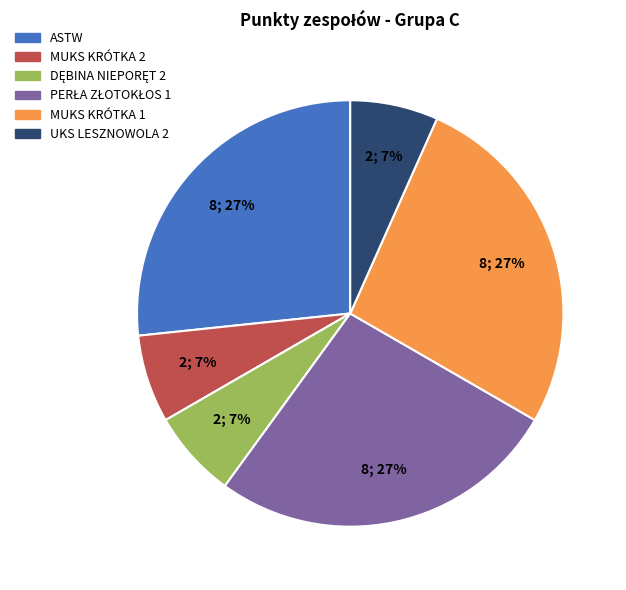

How many segments does this pie chart have?

6